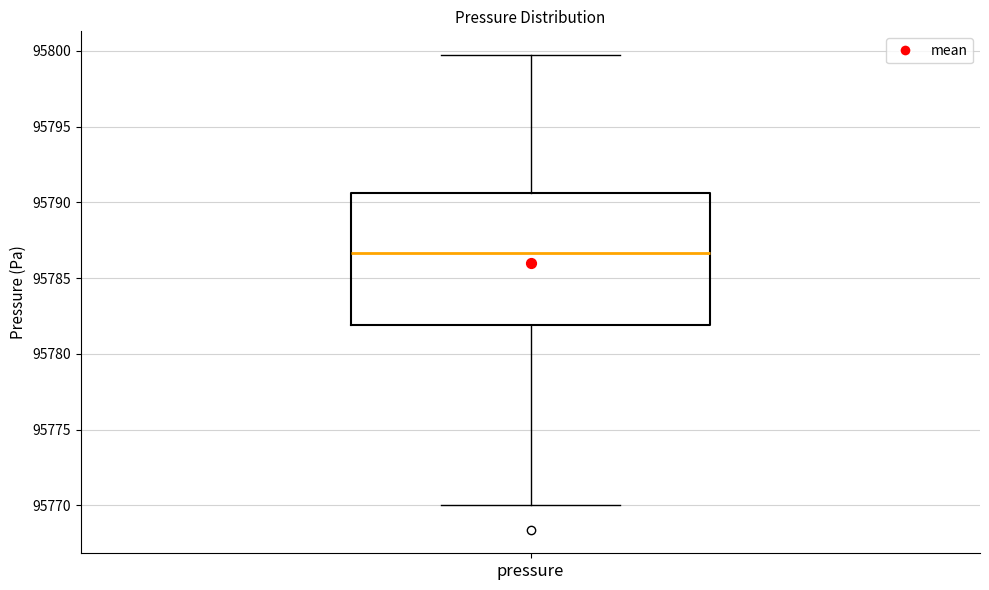

Read this box plot against the y-axis: the position of the median line, the range covered by the box, and the ends of both whiskers. The values are not printed on the chart, so give them approximately, as read against the axis.

median 95786.5, box 95782.0 to 95790.5, whiskers 95770.0 to 95799.5